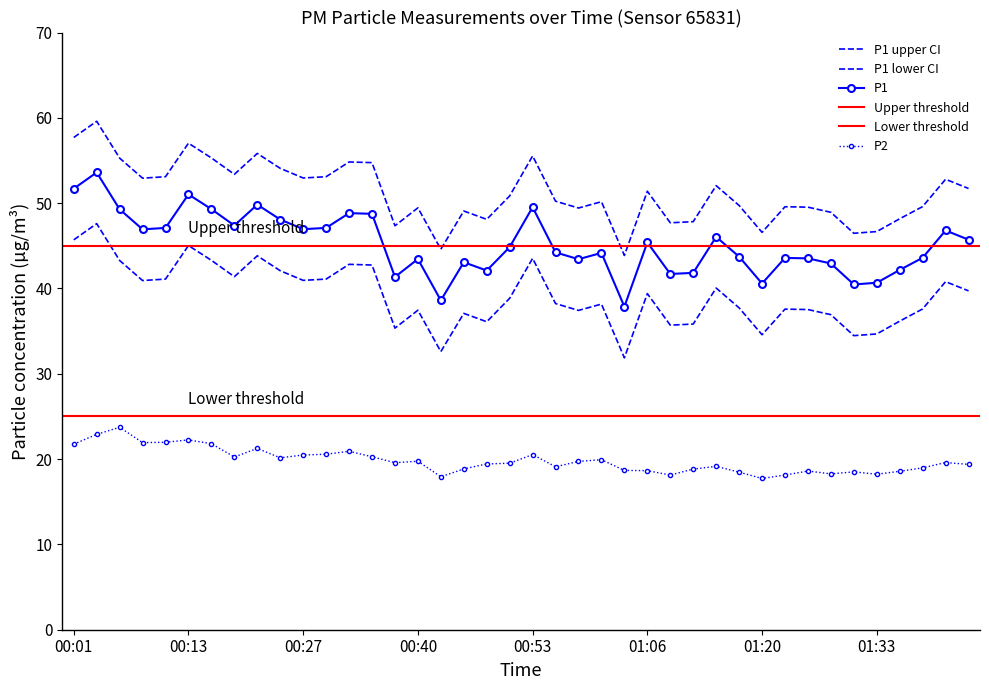

Is it true that P1 equals 34.0 at 01:06?

False